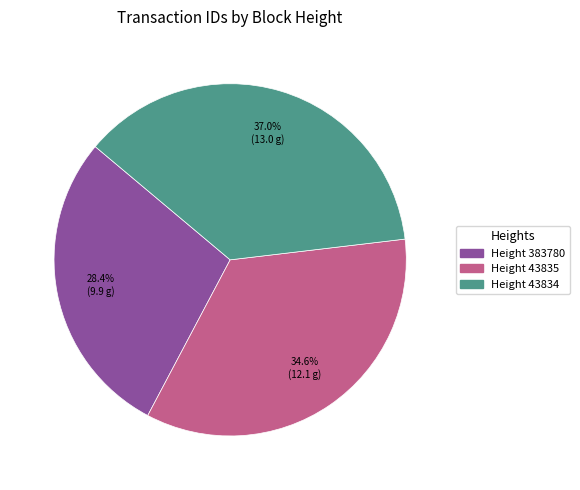

Between Height 43834 and Height 383780, which is larger?

Height 43834